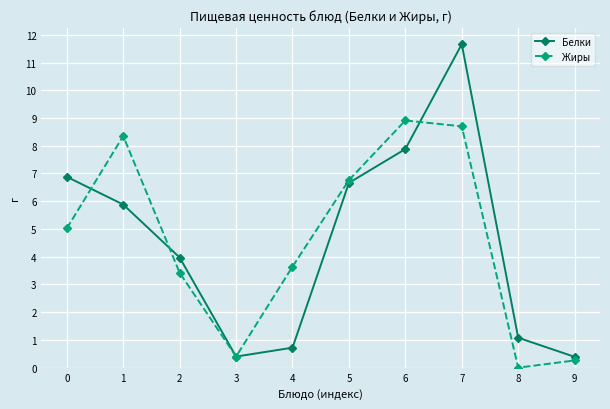

Rank the series at 9 from lowest to highest value.

Жиры, Белки